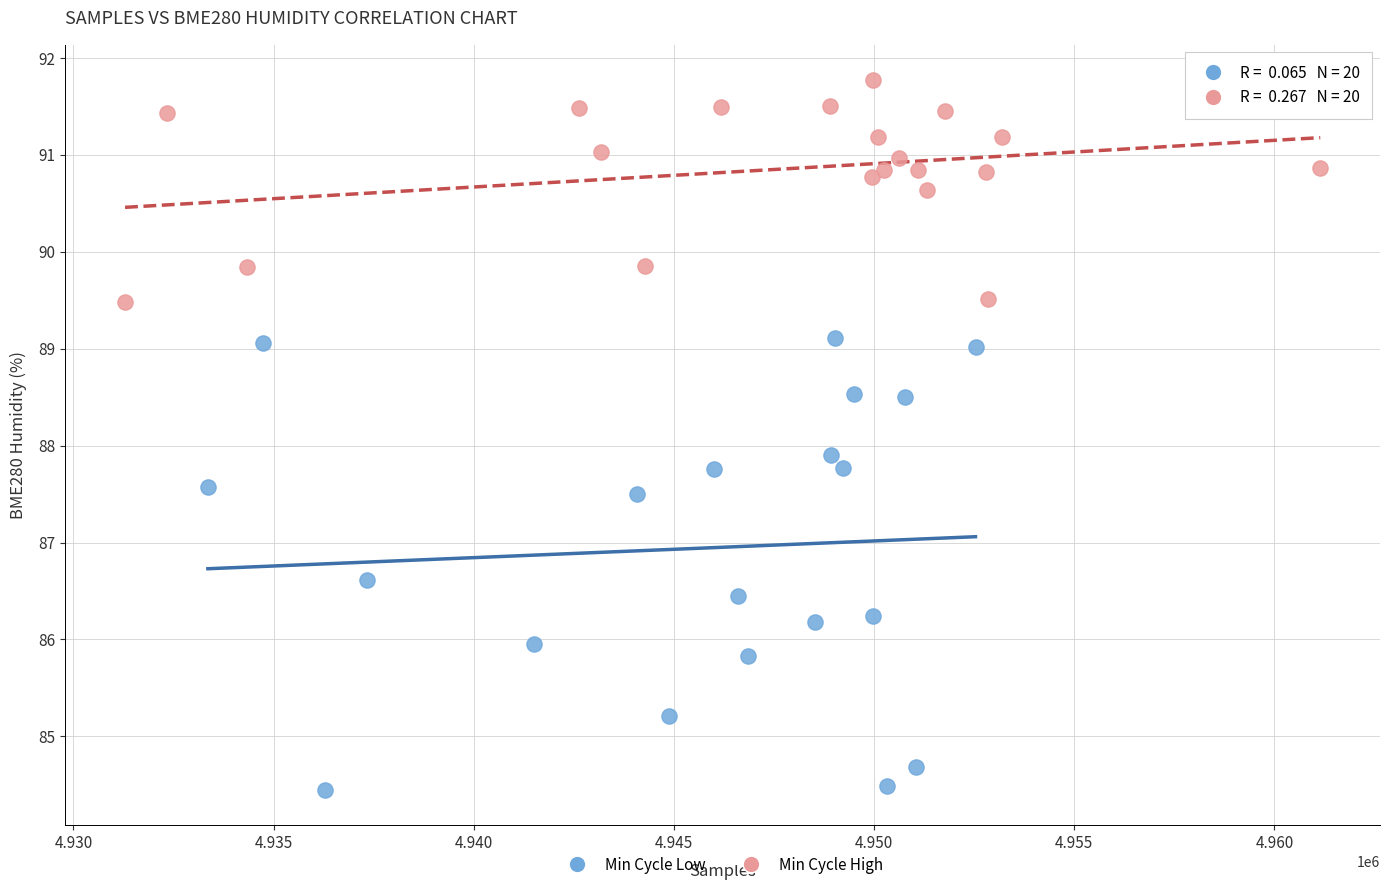

Which series reaches the minimum Y coordinate?

Min Cycle Low